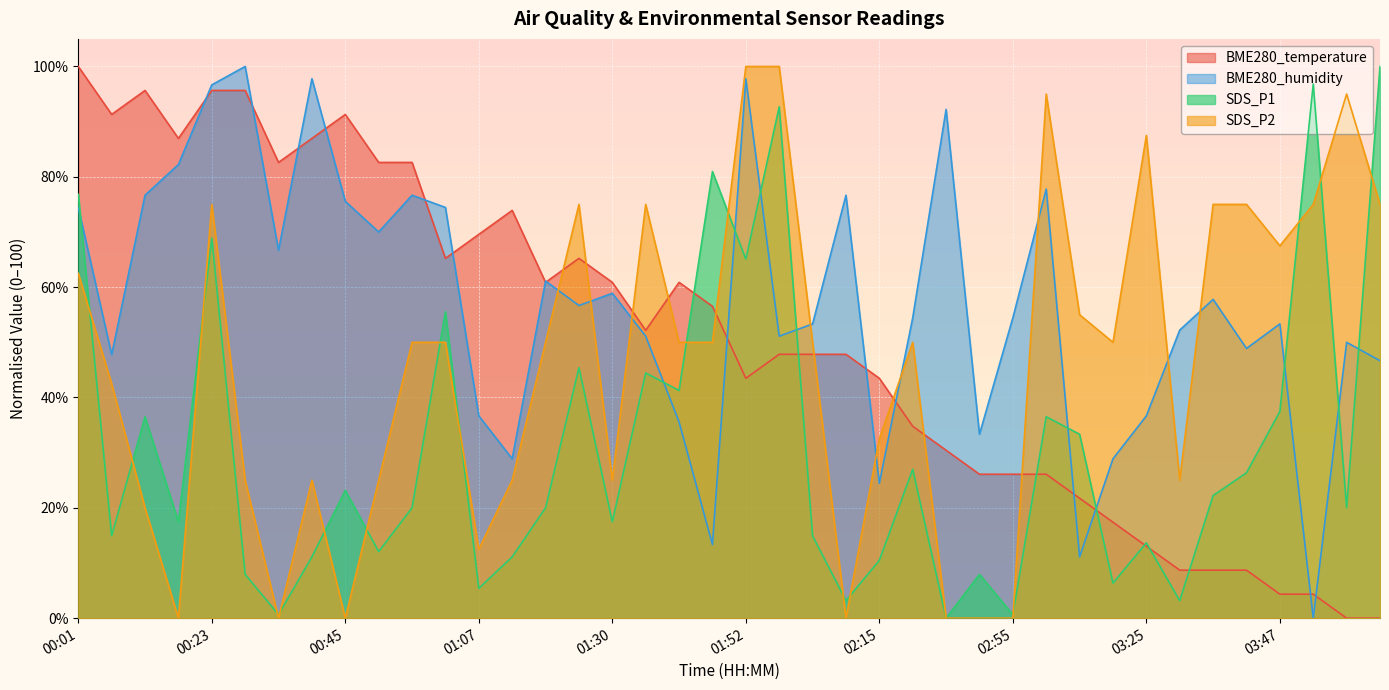

What is the difference between the highest and lowest values at 02:26?

27.5